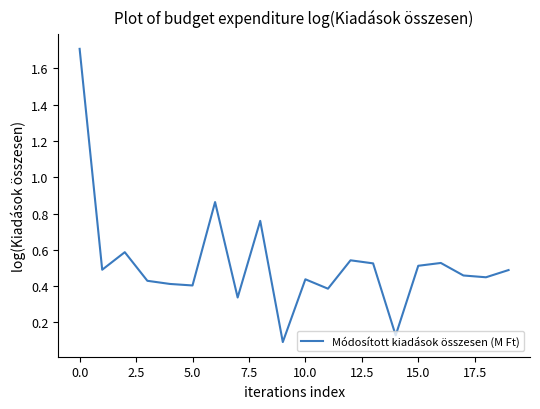

What is the greatest value displayed?

1.7